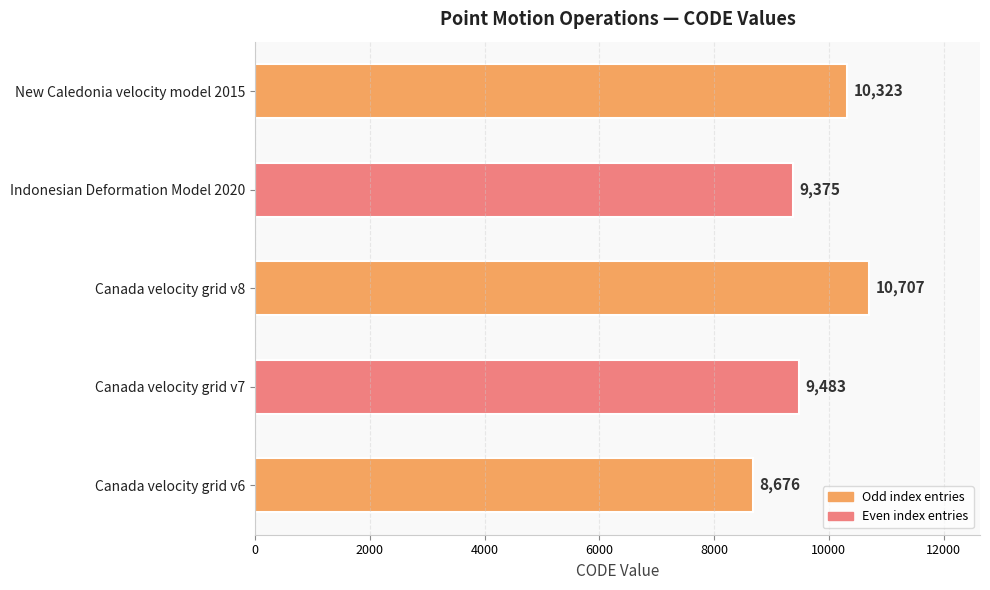

Which has a higher value, Indonesian Deformation Model 2020 or New Caledonia velocity model 2015?

New Caledonia velocity model 2015